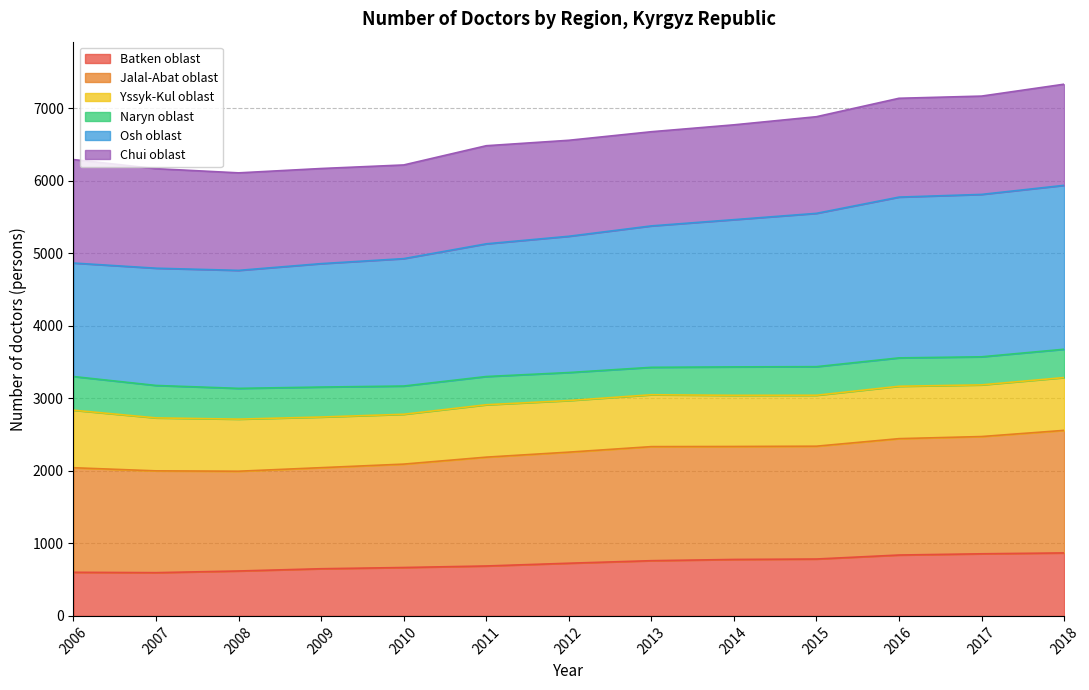

At which category does Batken oblast reach its first local valley?

2007